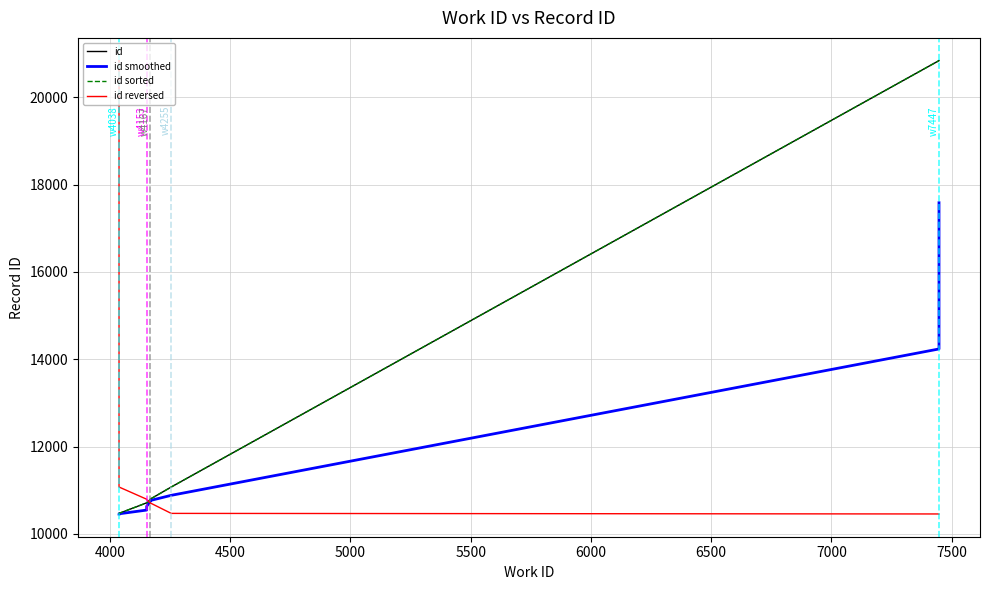

How many data points in id sorted are less than 10783?

5